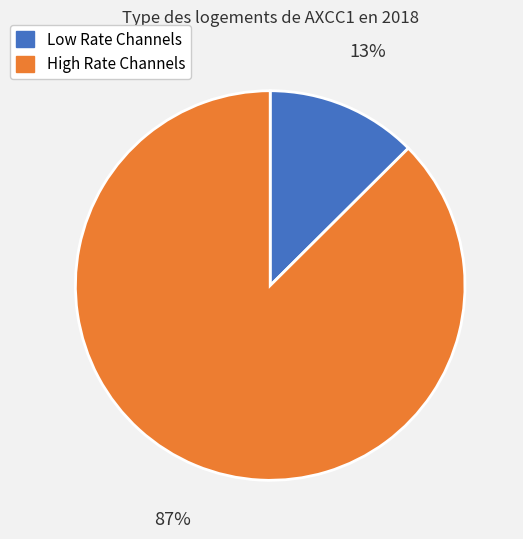

Does High Rate Channels represent more than half of the total?

Yes